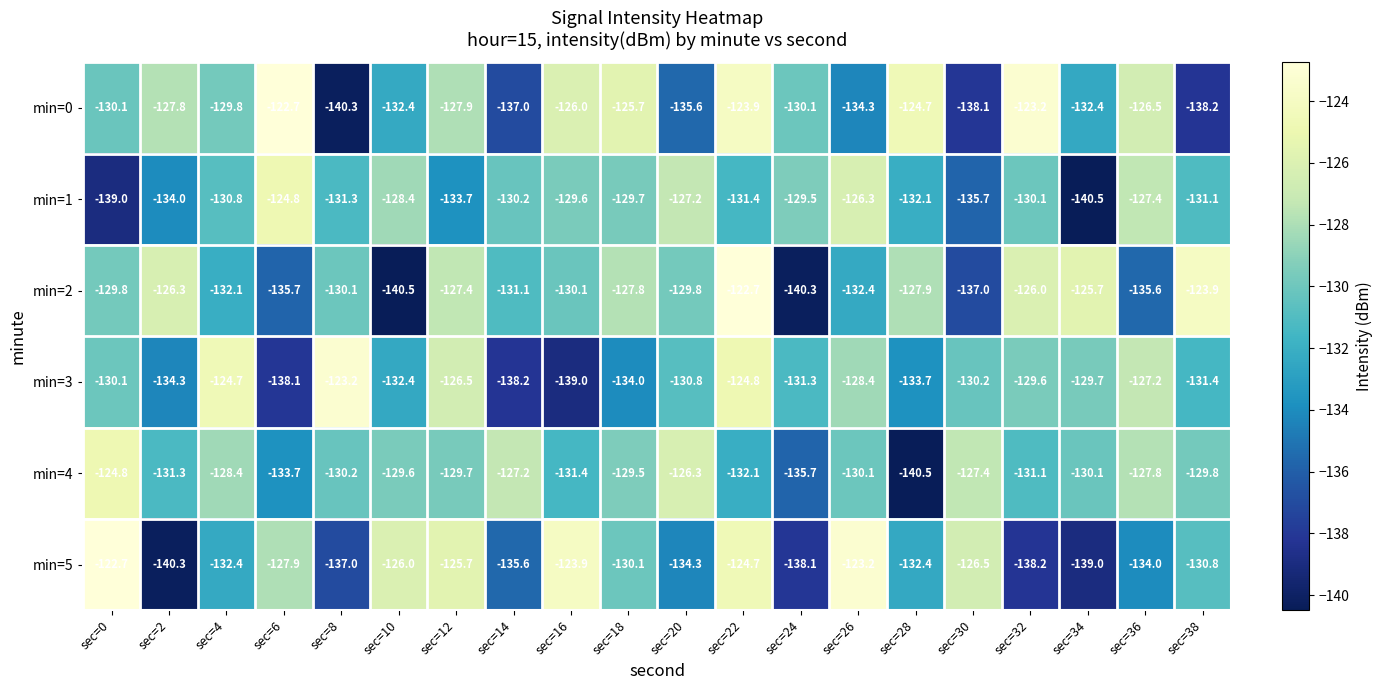

Rank the series at sec=6 from lowest to highest value.

min=3, min=2, min=4, min=5, min=1, min=0